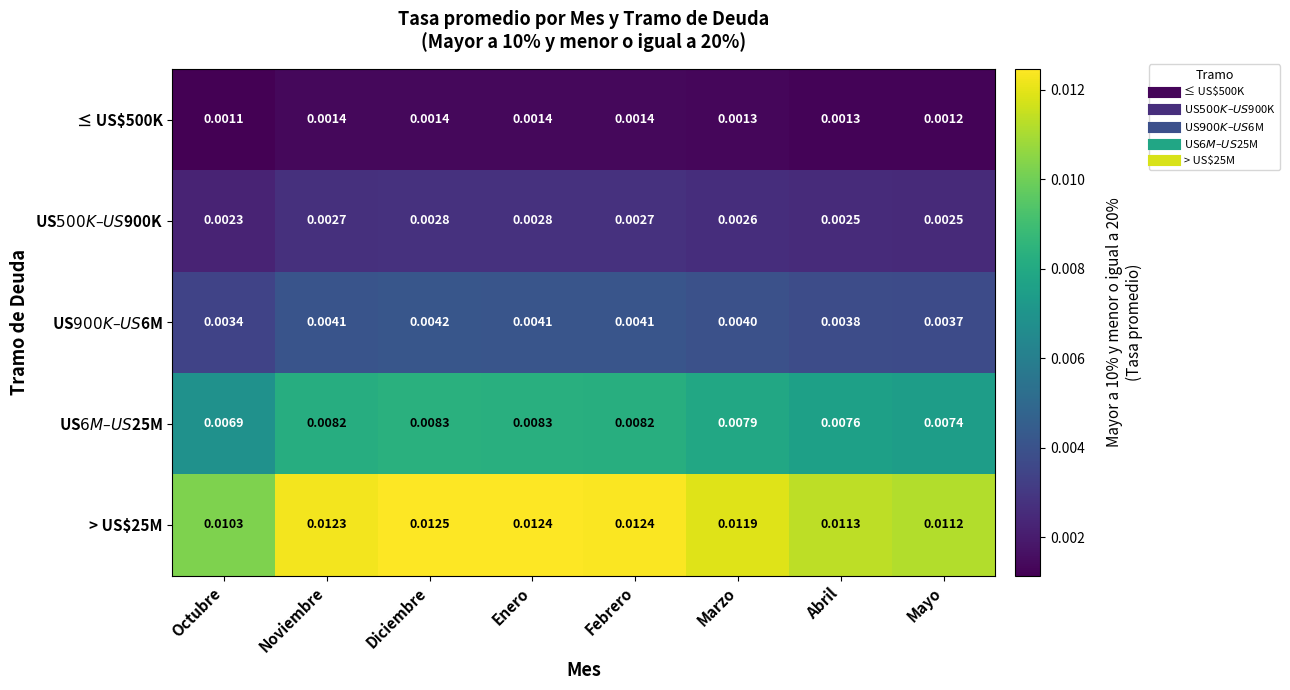

Which series has the largest range (max minus min)?

> US$25M